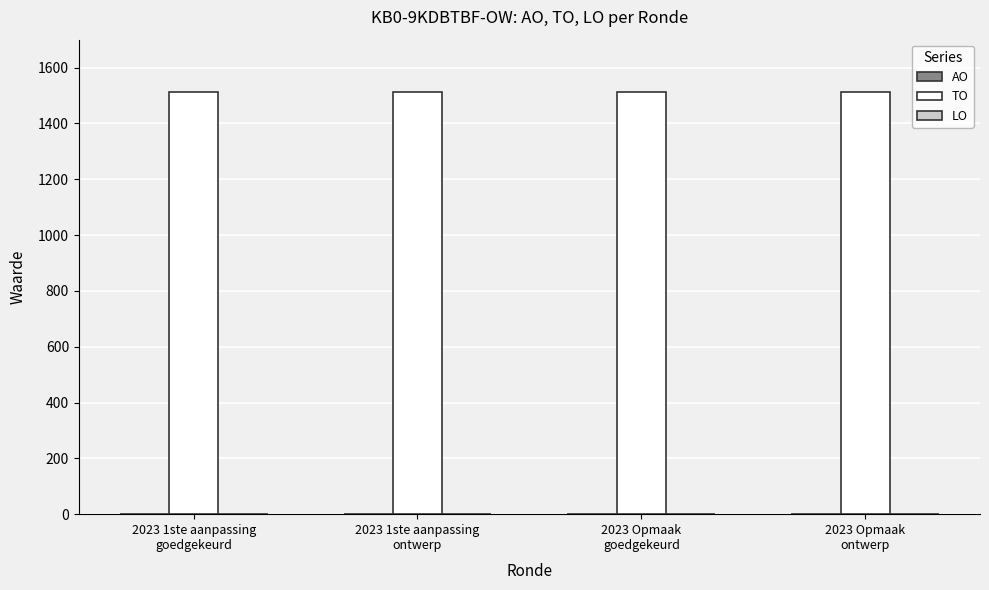

Rank the series by their maximum value, from highest to lowest.

TO, AO, LO